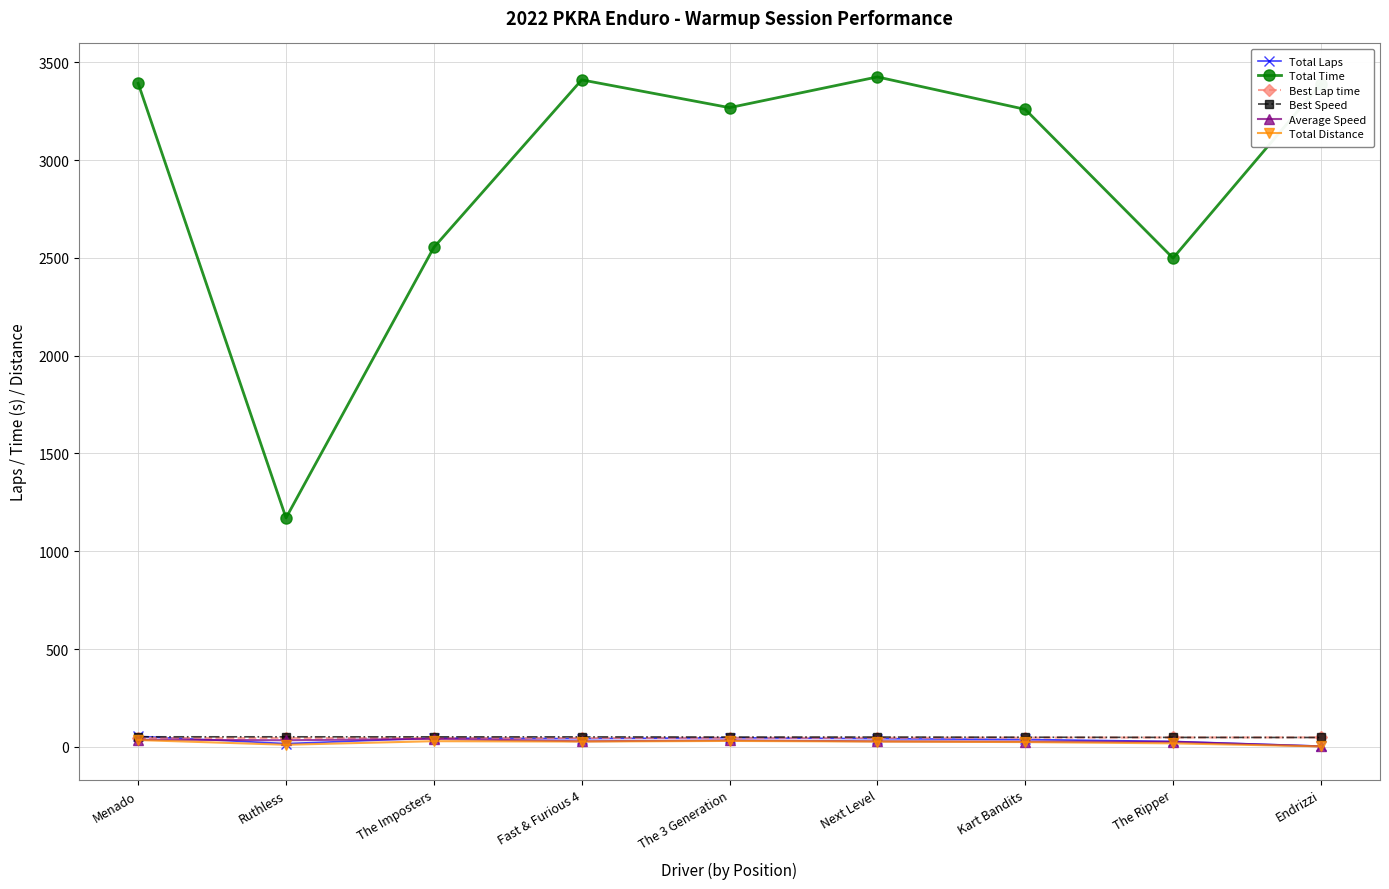

Which series has the largest range (max minus min)?

Total Time